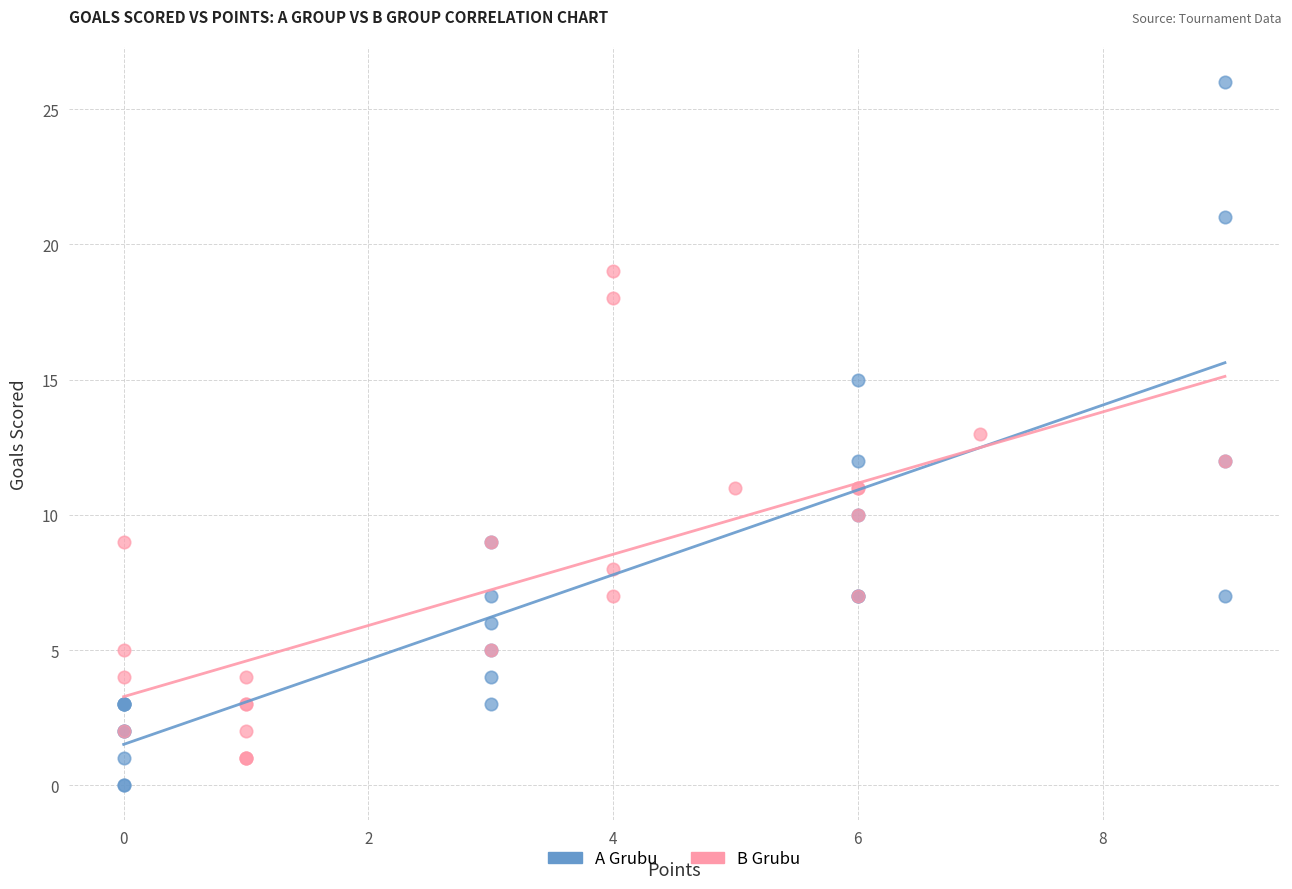

What are all the series names shown in the legend?

A Grubu, B Grubu